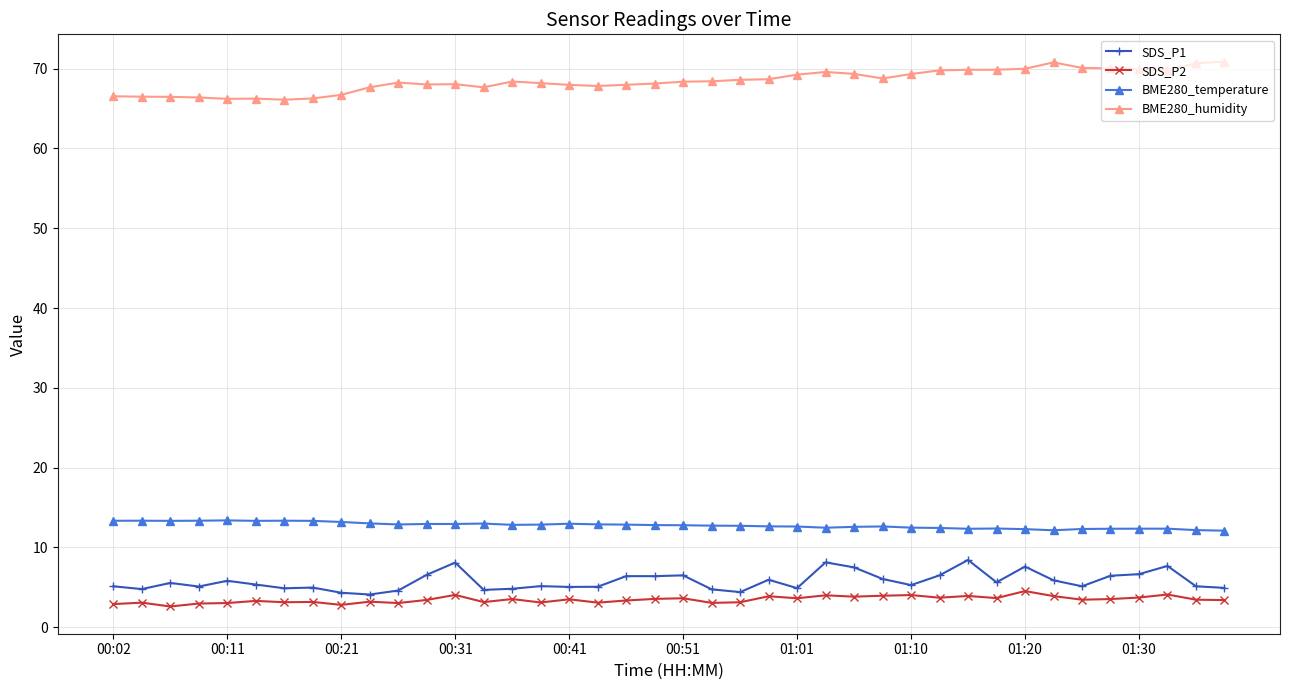

What is the minimum value shown in the chart?

2.6